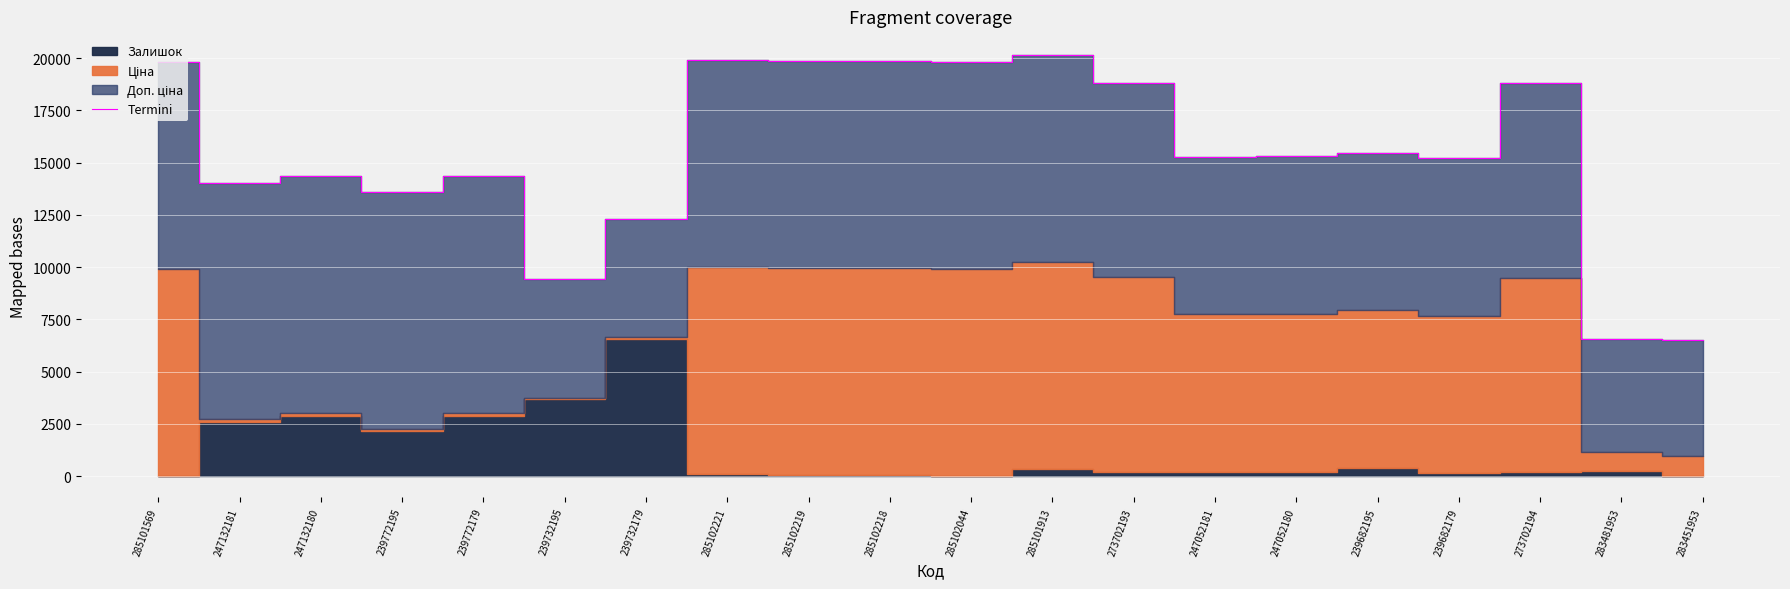

How many interior local peaks (higher than both neighbors) does the data have?

6